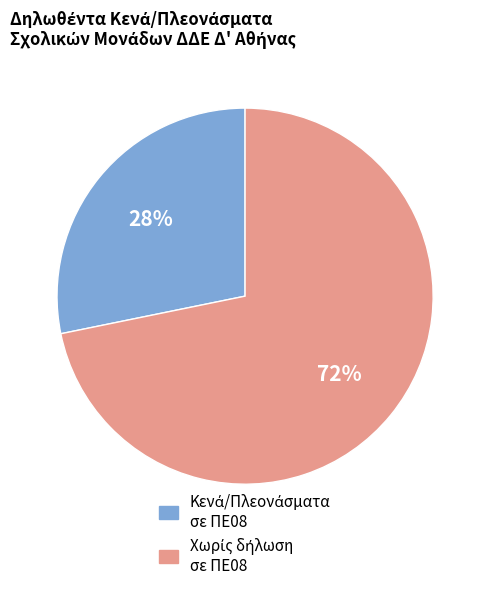

Does any single category account for the majority?

Yes